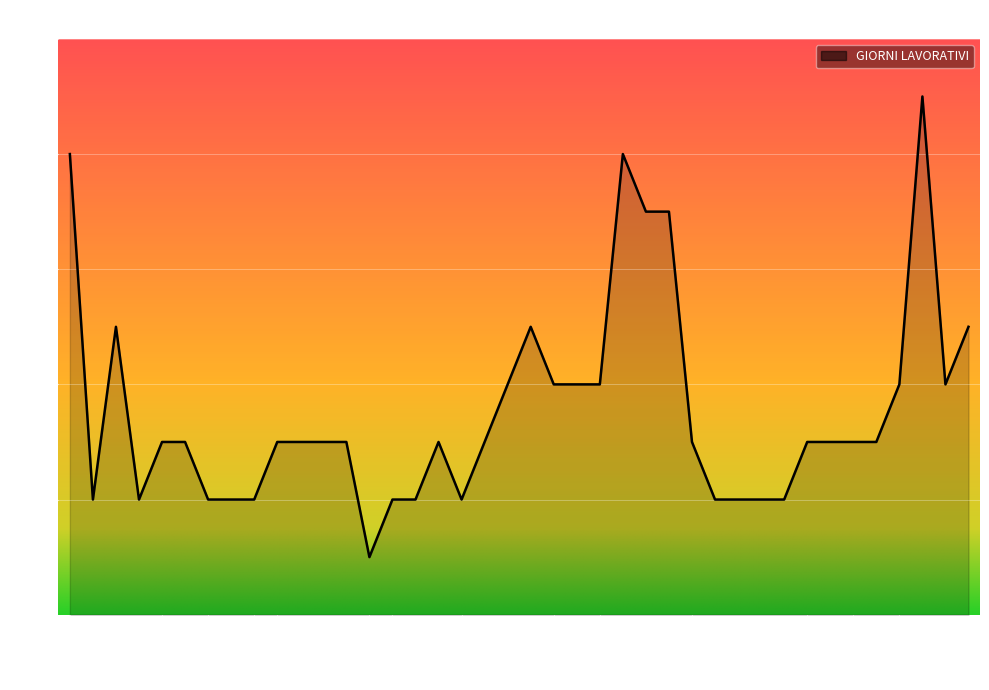

Does the chart have visible grid lines?

Yes